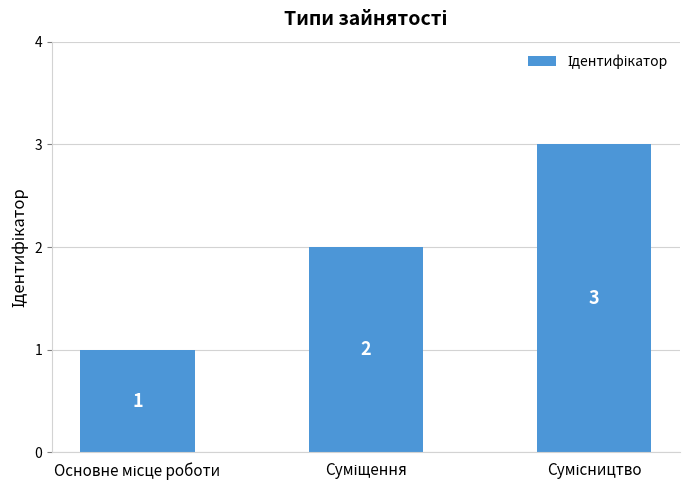

What is the maximum value shown in the chart?

3